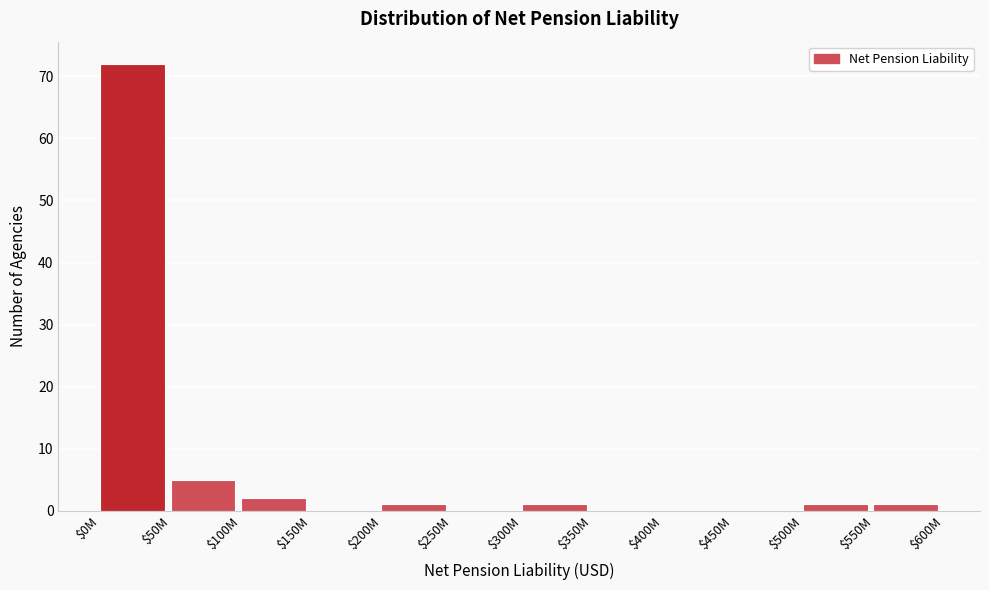

True or false: the data shows 0 at $150M.

True